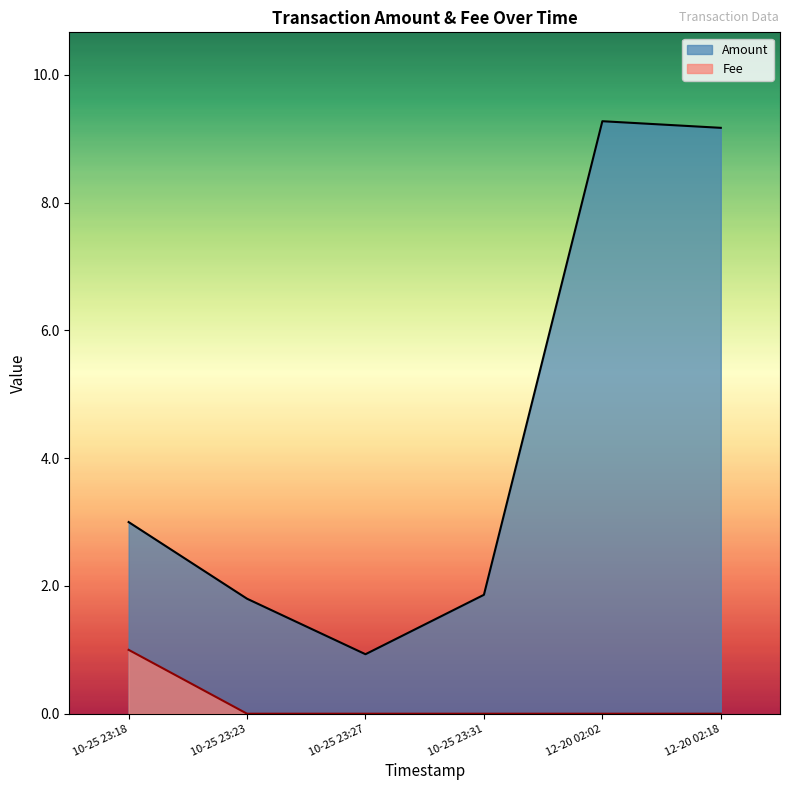

At which category is the sum across all series the highest?

2021-12-20 02:02:45